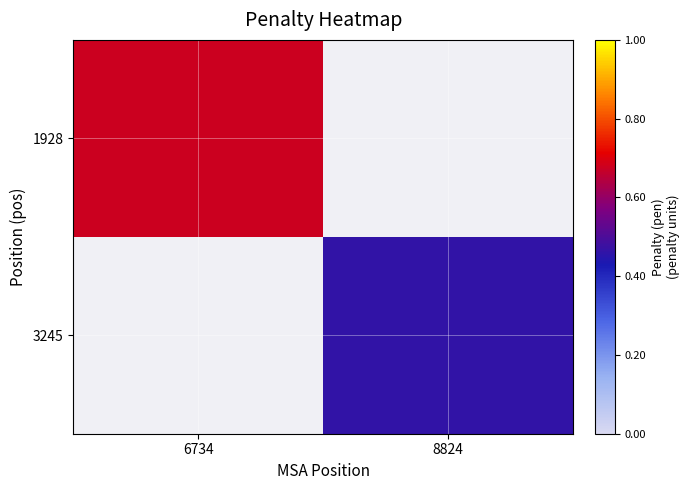

How many values in 1928 are above zero?

1